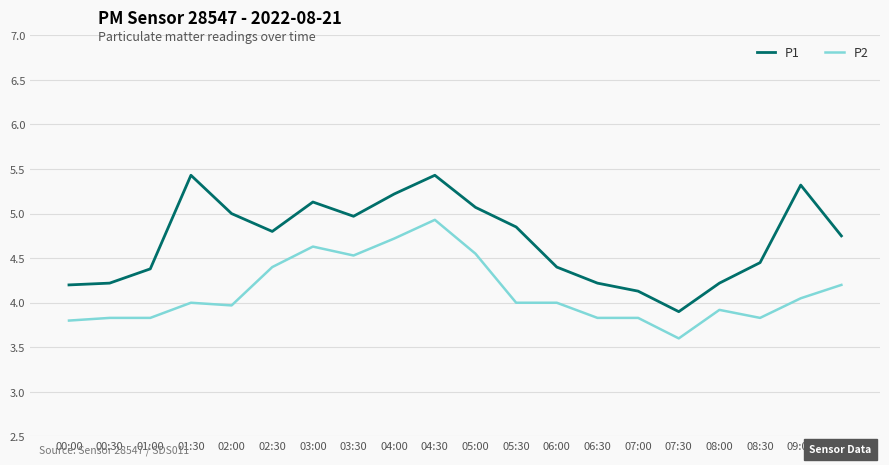

What is the sum of all P1 values?

94.1